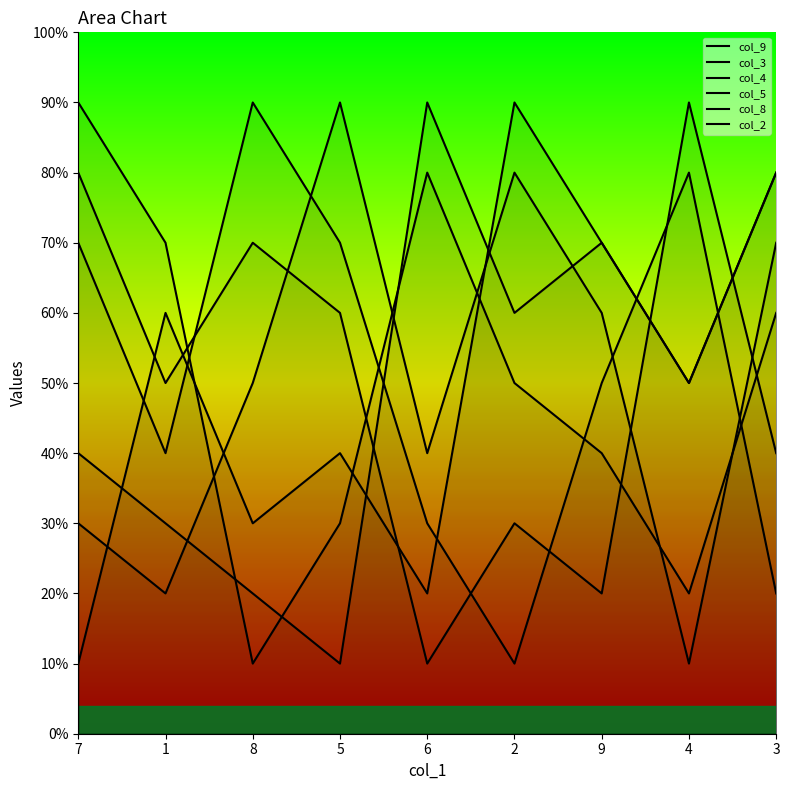

Reading left to right, what are all the values shown in this chart?

col_9: 7=8	1=5	8=7	5=6	6=1	2=3	9=2	4=9	3=4
col_3: 7=3	1=2	8=5	5=9	6=4	2=8	9=6	4=1	3=7
col_4: 7=9	1=7	8=1	5=3	6=8	2=5	9=4	4=2	3=6
col_5: 7=4	1=3	8=2	5=1	6=9	2=6	9=7	4=5	3=8
col_8: 7=1	1=6	8=3	5=4	6=2	2=9	9=7	4=5	3=8
col_2: 7=7	1=4	8=9	5=7	6=3	2=1	9=5	4=8	3=2